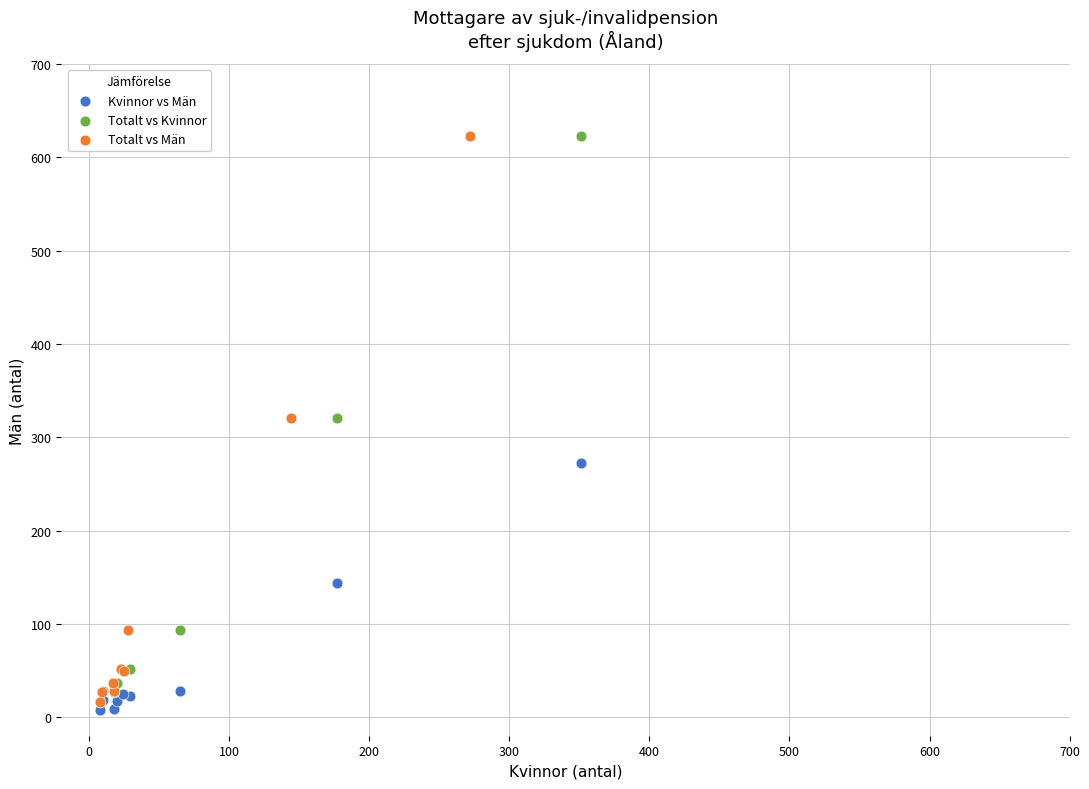

What are all the series names shown in the legend?

Kvinnor vs Män, Totalt vs Kvinnor, Totalt vs Män